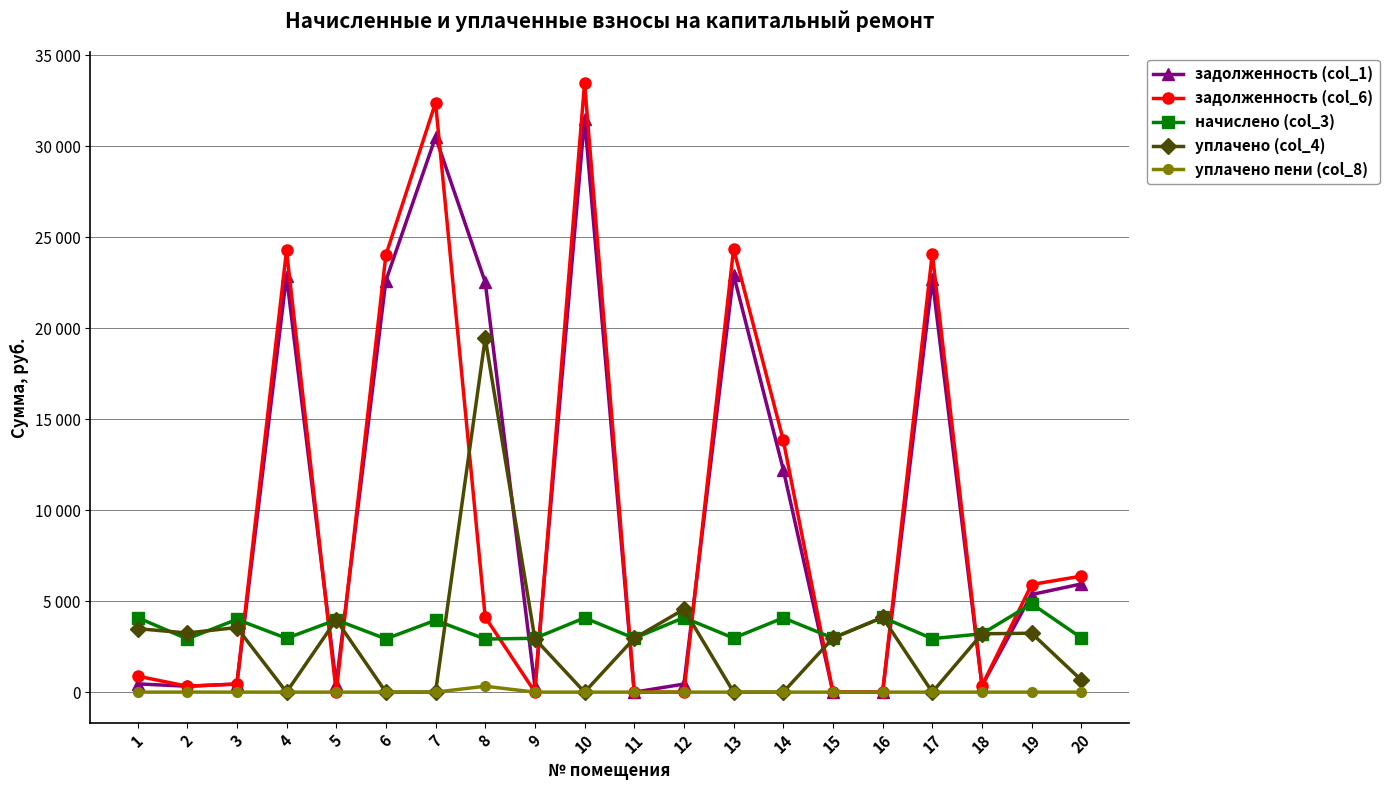

Where is the first local minimum for задолженность (col_1)?

2